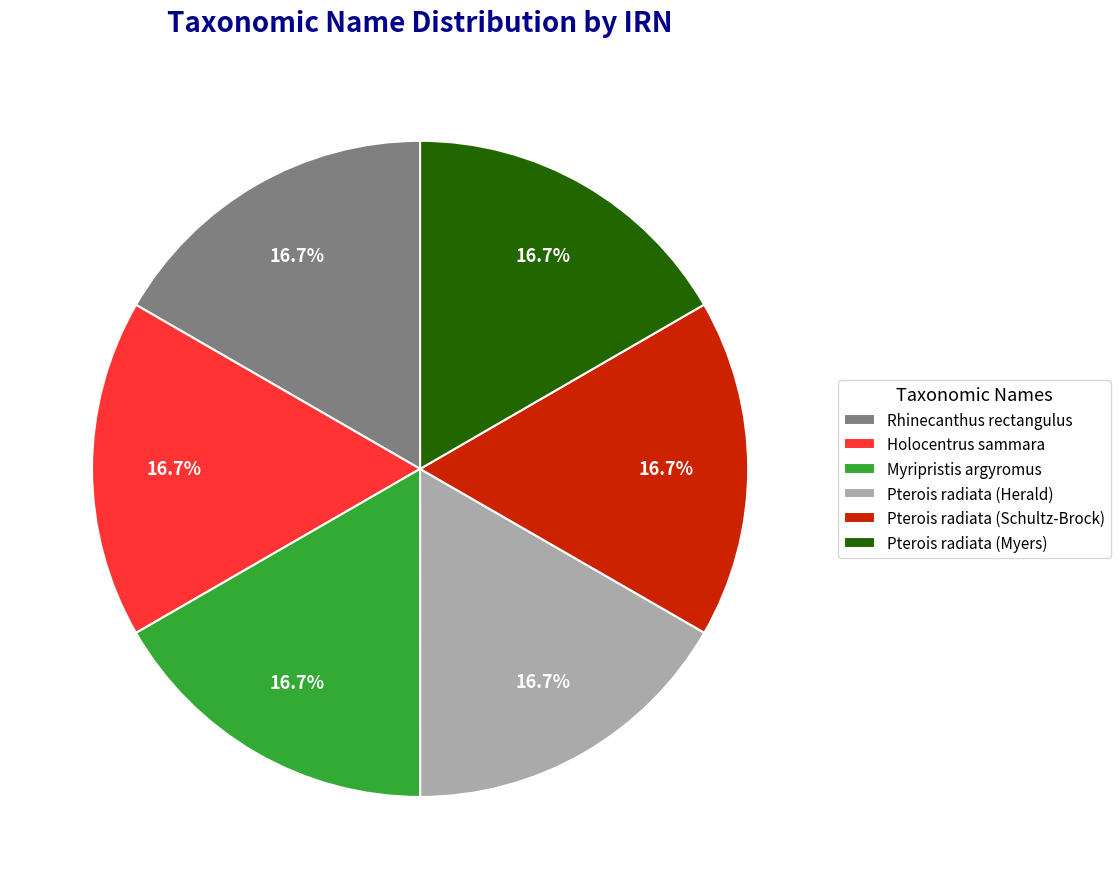

Is there any slice that represents more than half of the pie?

No